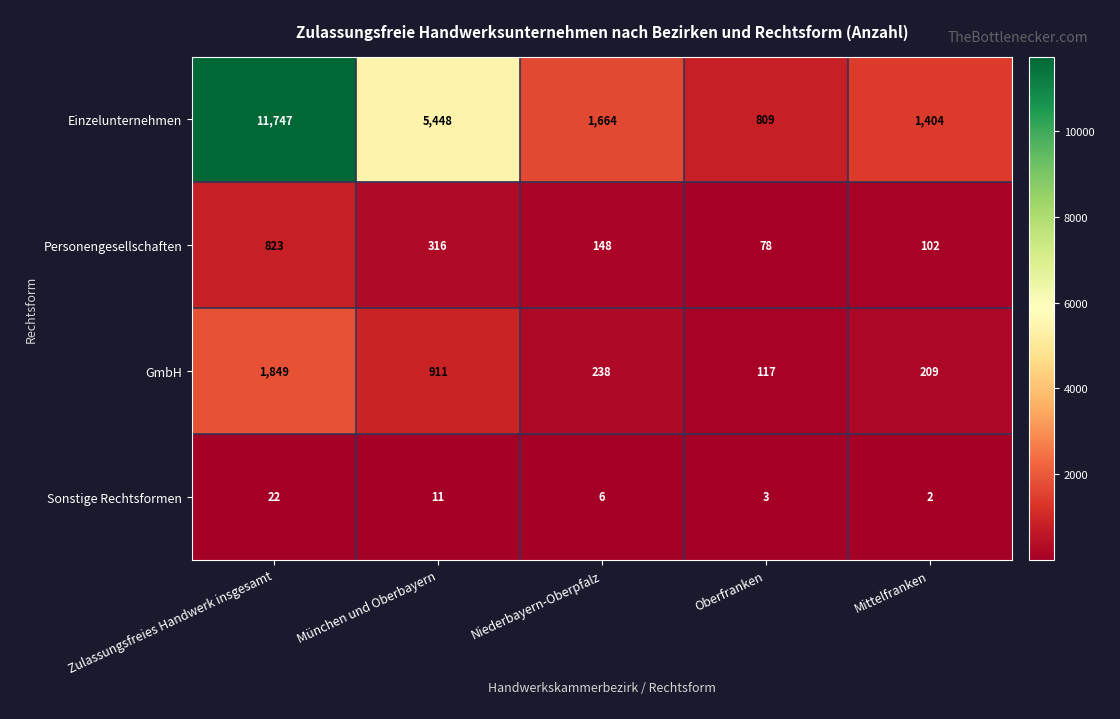

Where is Sonstige Rechtsformen nearest to the value 12?

München und Oberbayern